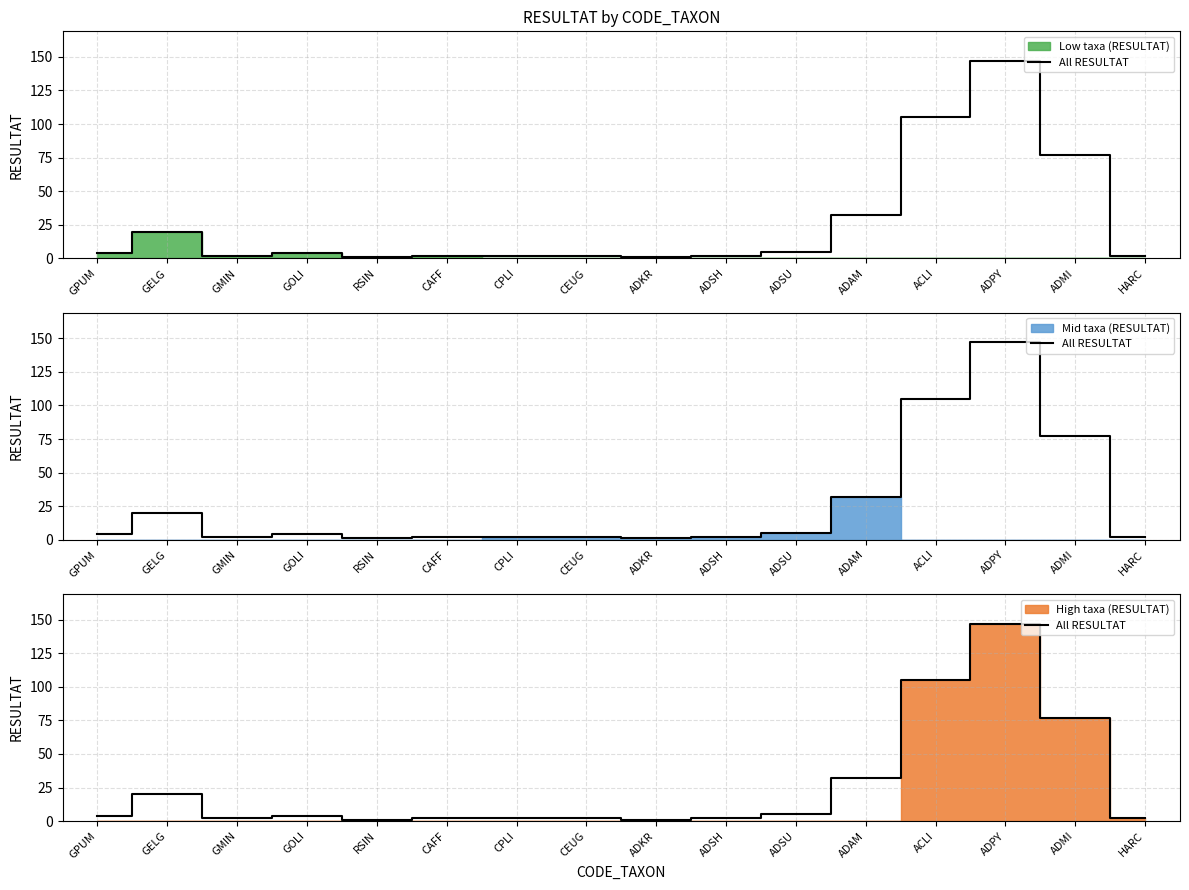

At which label does the data first exceed 4?

GELG